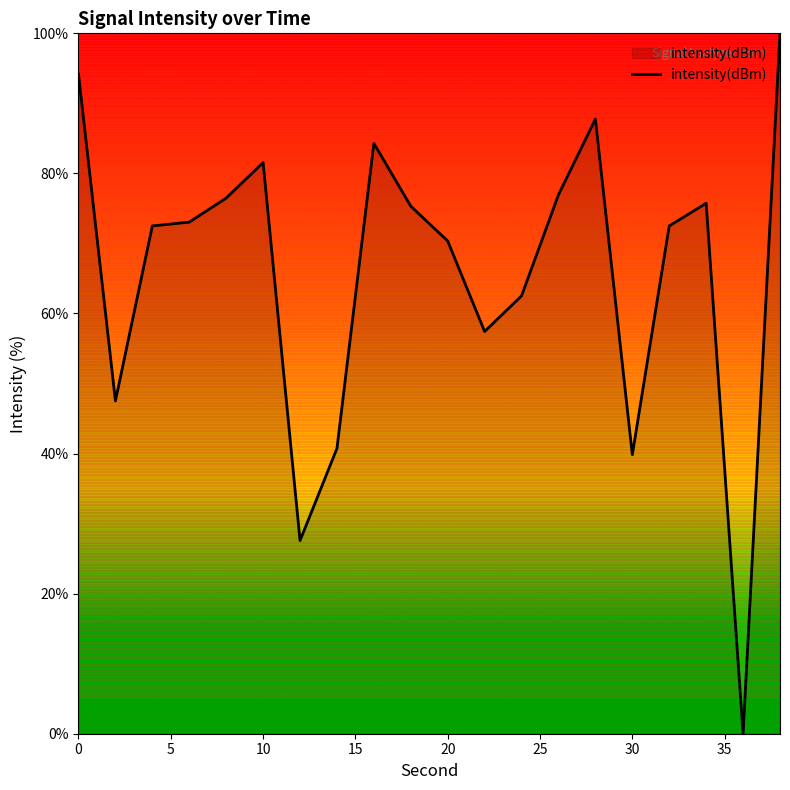

What is the difference between the maximum and minimum values?

100.0